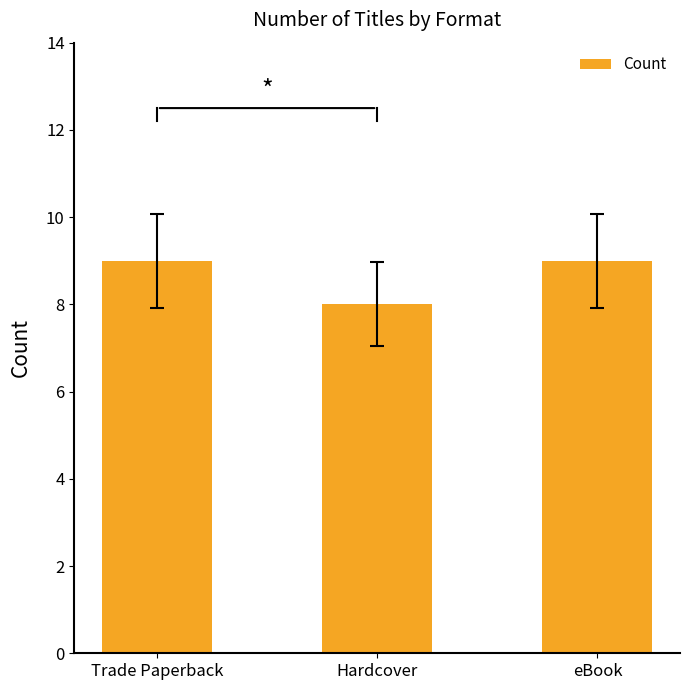

Count the number of data series in this chart.

1